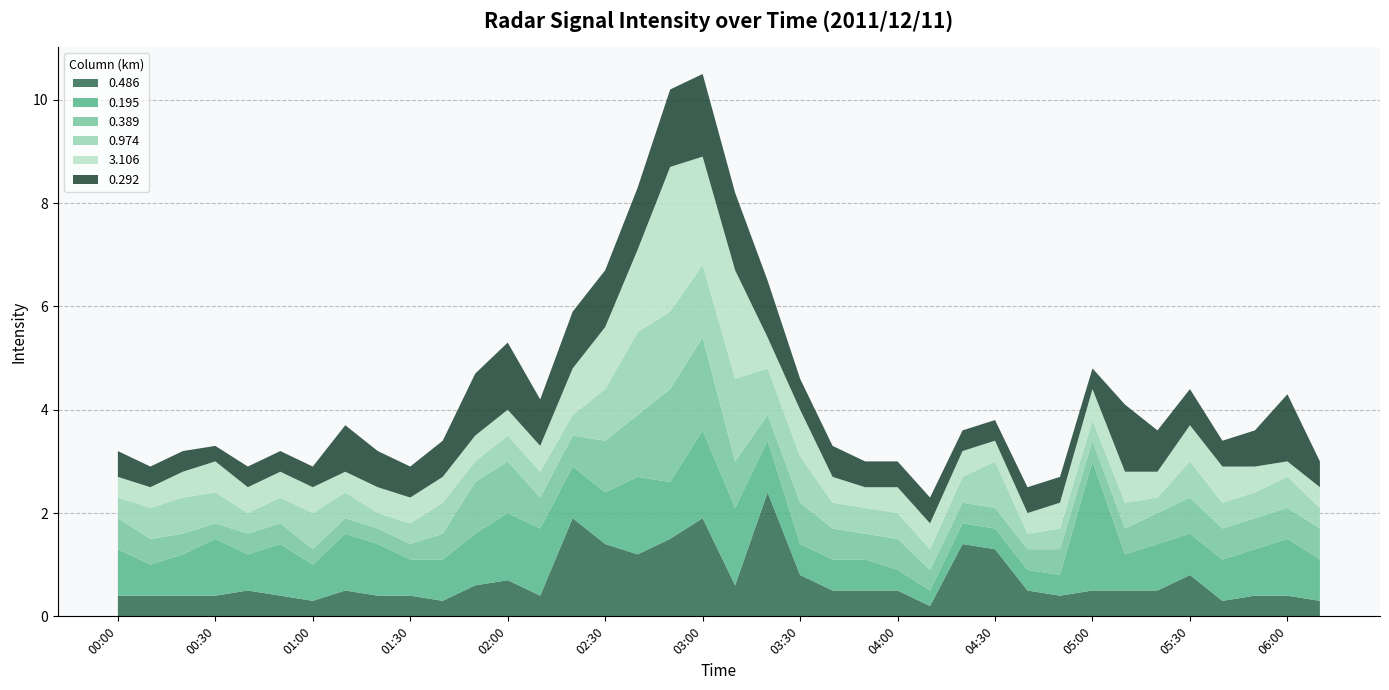

Reading right to left, extract all data points from this chart.

0.486: 0.3	0.4	0.4	0.3	0.8	0.5	0.5	0.5	0.4	0.5	1.3	1.4	0.2	0.5	0.5	0.5	0.8	2.4	0.6	1.9	1.5	1.2	1.4	1.9	0.4	0.7	0.6	0.3	0.4	0.4	0.5	0.3	0.4	0.5	0.4	0.4	0.4	0.4
0.195: 0.8	1.1	0.9	0.8	0.8	0.9	0.7	2.5	0.4	0.4	0.4	0.4	0.3	0.4	0.6	0.6	0.6	1.0	1.5	1.7	1.1	1.5	1.0	1.0	1.3	1.3	1.0	0.8	0.7	1.0	1.1	0.7	1.0	0.7	1.1	0.8	0.6	0.9
0.389: 0.6	0.6	0.6	0.6	0.7	0.6	0.5	0.4	0.5	0.4	0.4	0.4	0.4	0.6	0.5	0.6	0.8	0.5	0.9	1.8	1.8	1.2	1.0	0.6	0.6	1.0	1.0	0.5	0.3	0.3	0.3	0.3	0.4	0.4	0.3	0.4	0.5	0.6
0.974: 0.4	0.6	0.5	0.5	0.7	0.3	0.5	0.4	0.4	0.3	0.9	0.5	0.4	0.5	0.5	0.5	0.9	0.9	1.6	1.4	1.5	1.6	1.0	0.4	0.5	0.5	0.4	0.6	0.4	0.3	0.5	0.7	0.5	0.4	0.6	0.7	0.6	0.4
3.106: 0.4	0.3	0.5	0.7	0.7	0.5	0.6	0.6	0.5	0.4	0.4	0.5	0.5	0.5	0.4	0.5	0.9	0.6	2.1	2.1	2.8	1.6	1.2	0.9	0.5	0.5	0.5	0.5	0.5	0.5	0.4	0.5	0.5	0.5	0.6	0.5	0.4	0.4
0.292: 0.5	1.3	0.7	0.5	0.7	0.8	1.3	0.4	0.5	0.5	0.4	0.4	0.5	0.5	0.5	0.6	0.6	1.1	1.5	1.6	1.5	1.2	1.1	1.1	0.9	1.3	1.2	0.7	0.6	0.7	0.9	0.4	0.4	0.4	0.3	0.4	0.4	0.5